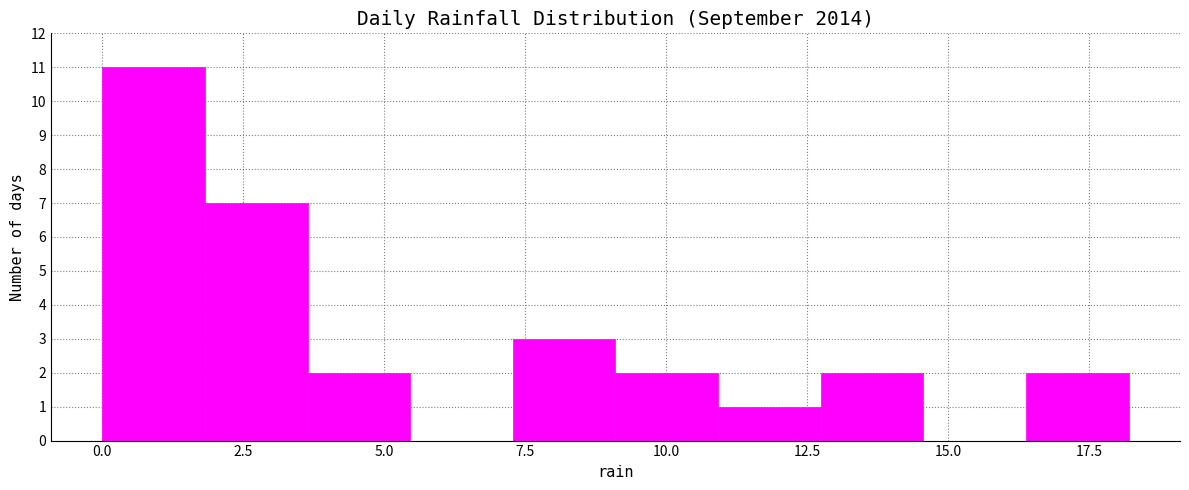

Read against the x-axis, roughly where is the centre of the tallest bar?

1.0